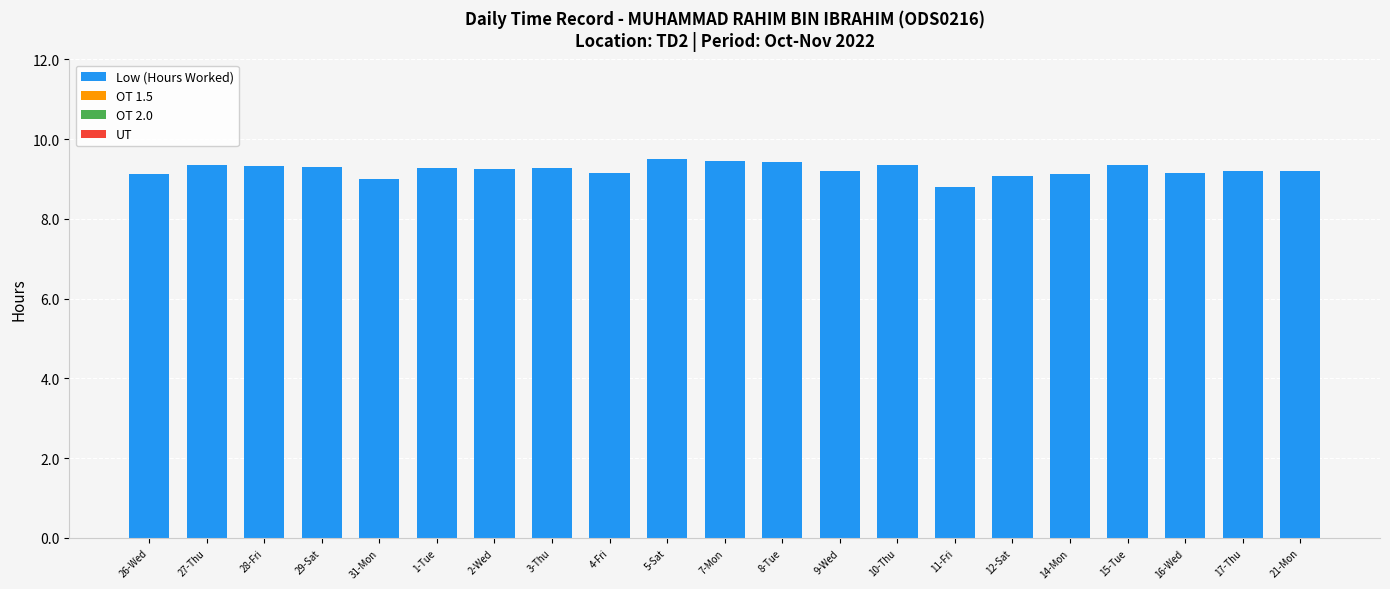

What is the label of the 8th bar from the right?

10-Thu